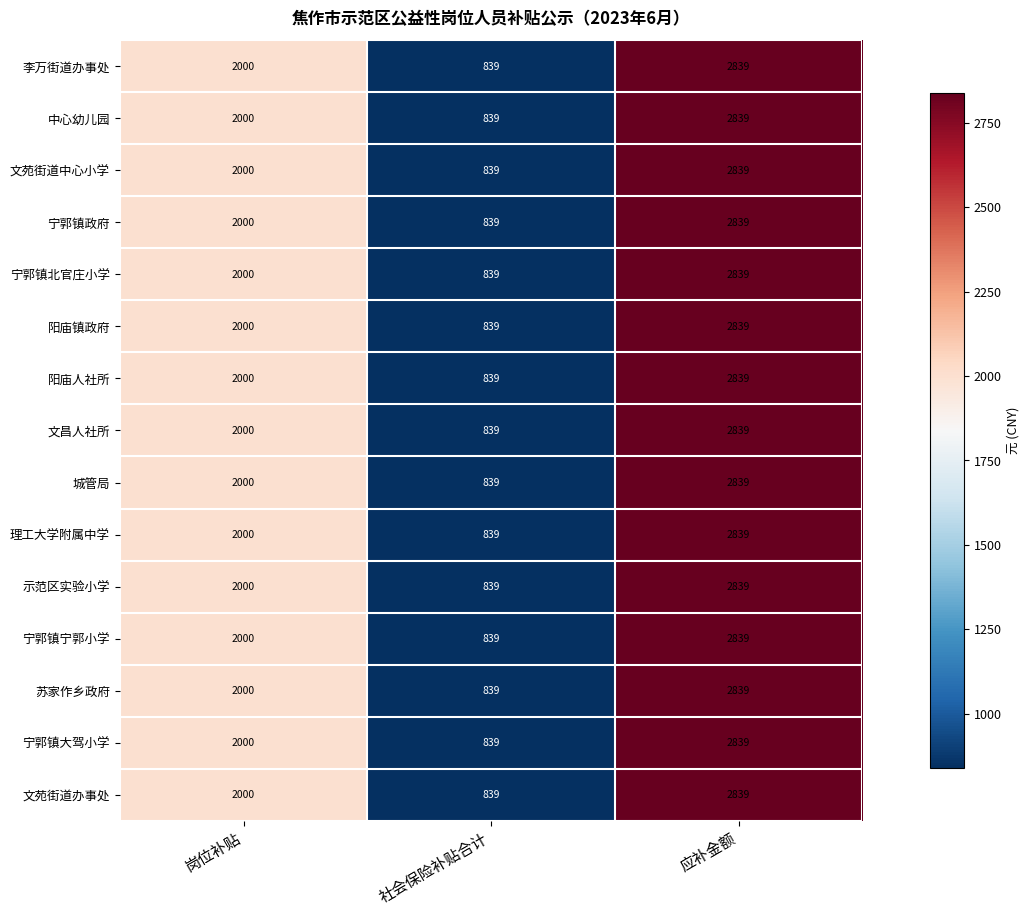

Rank the categories by 示范区实验小学 value from highest to lowest.

应补金额, 岗位补贴, 社会保险补贴合计